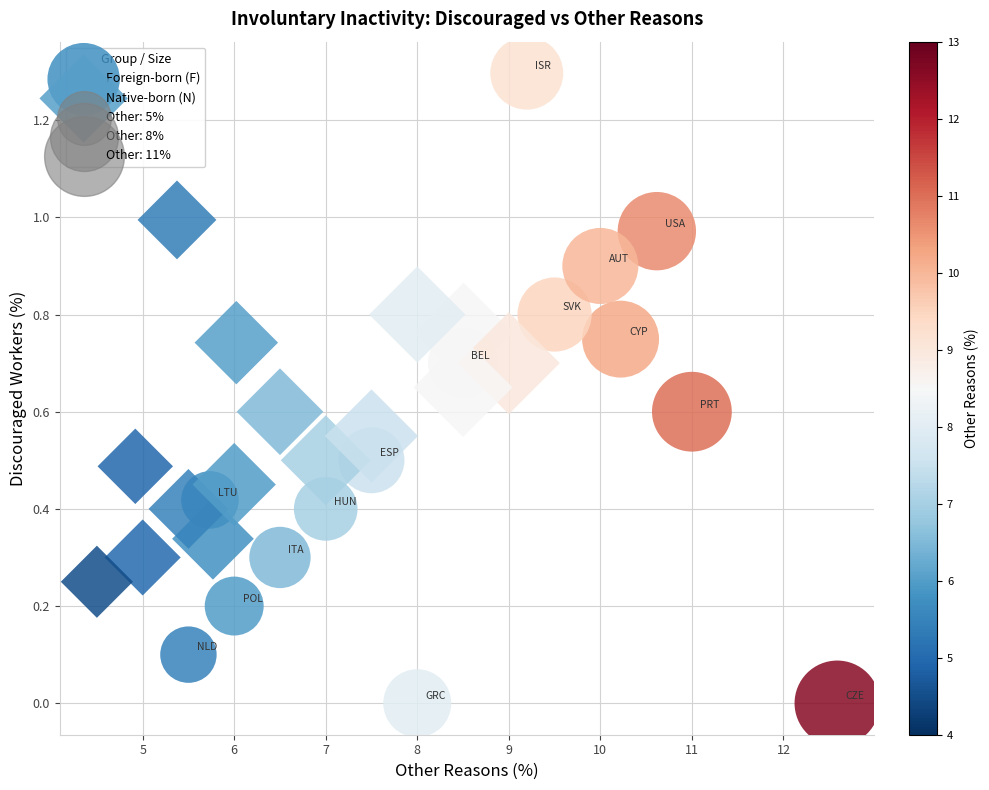

Which series contains the lowest Y value?

Foreign-born (F)